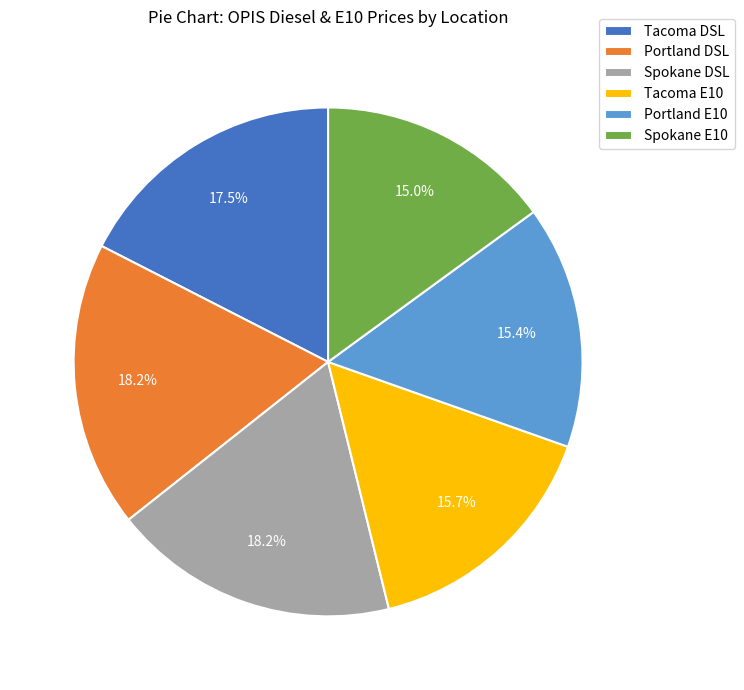

What percentage is NOT represented by Spokane DSL?

81.8%